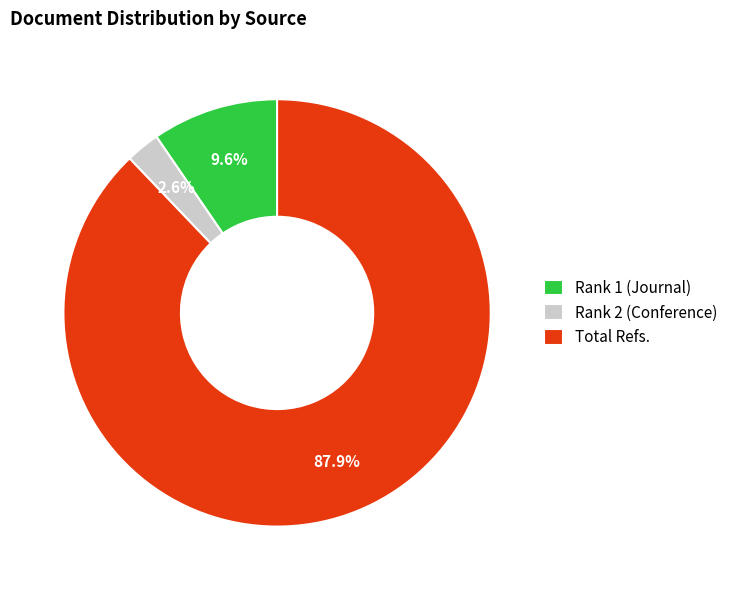

Count the number of slices in the pie.

3